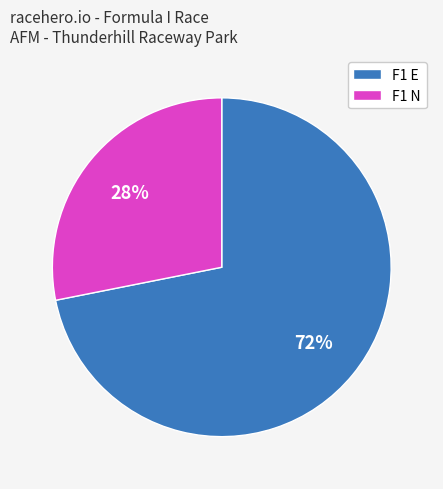

Do F1 E and F1 N together represent more than half of the pie?

Yes